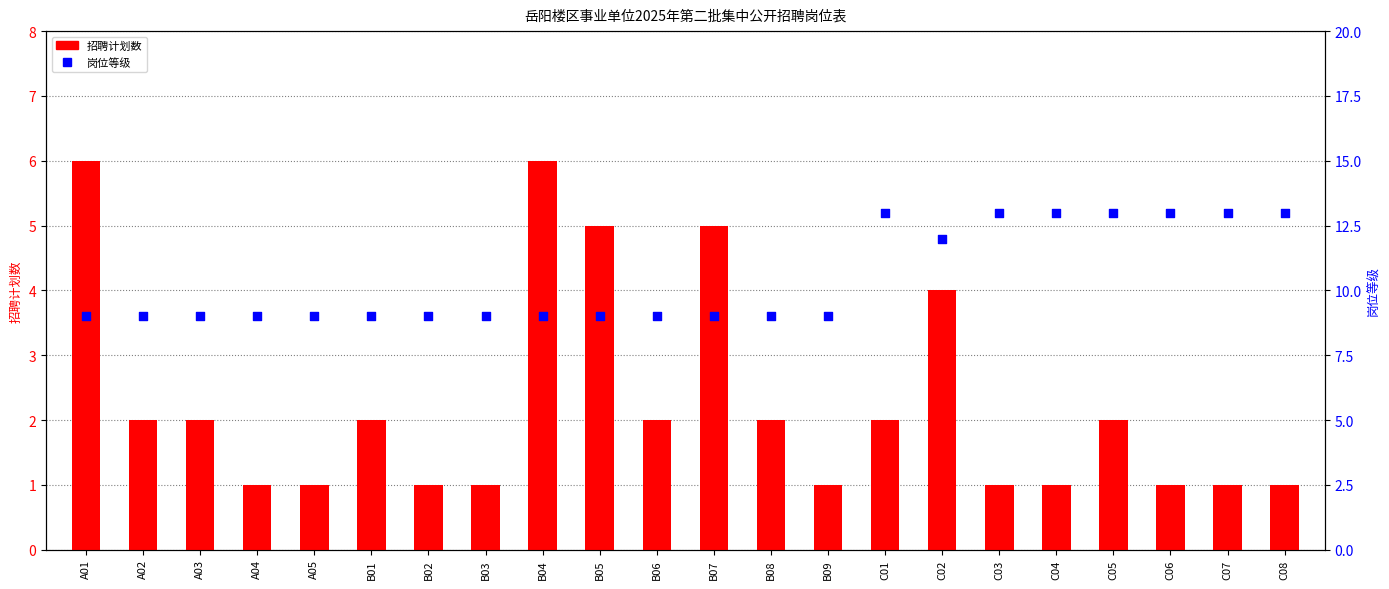

Which series has the largest total across all categories?

岗位等级